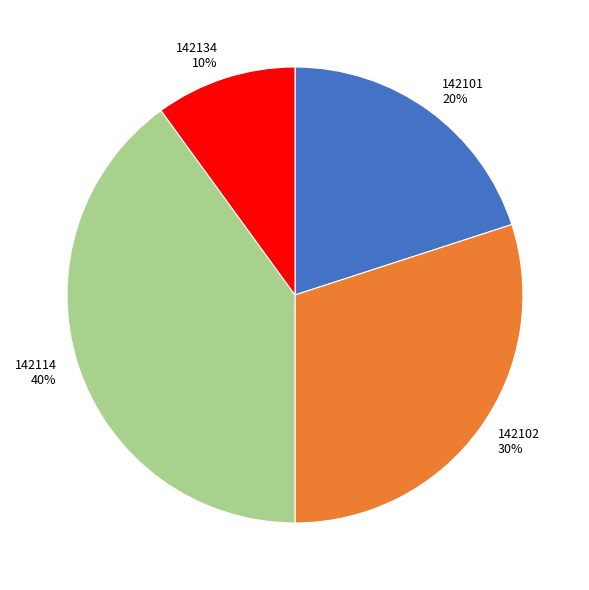

What is the smallest slice in the pie chart?

142134